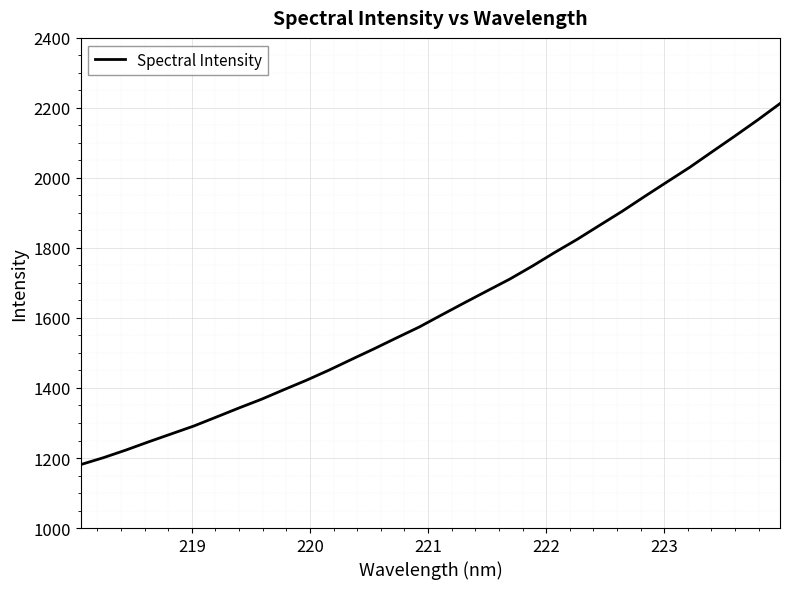

How many lines are shown in the chart?

1